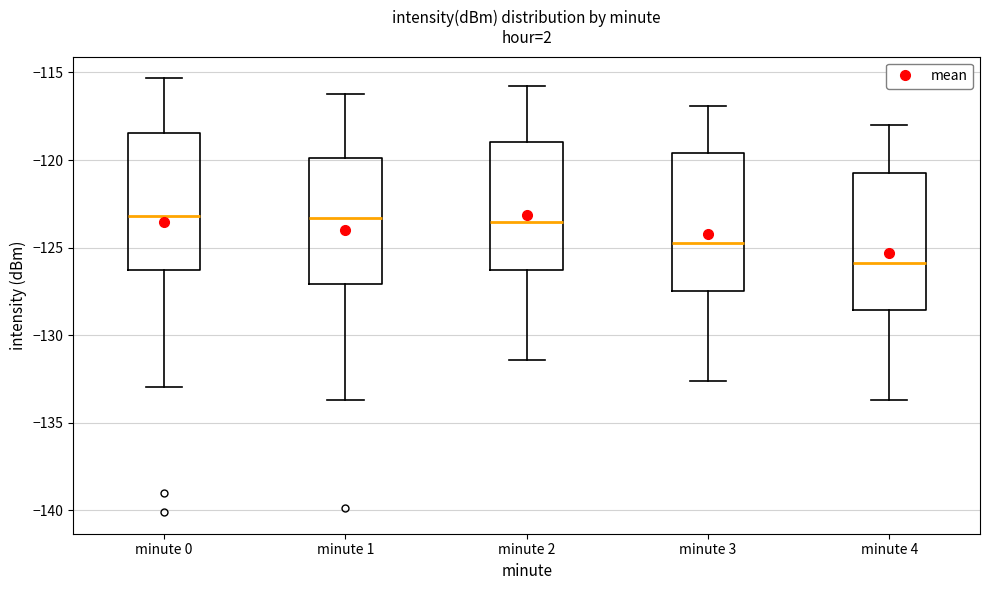

Where does the median line of the box for minute 3 sit on the y-axis? The values are not printed on the chart, so give them approximately, as read against the axis.

-124.5